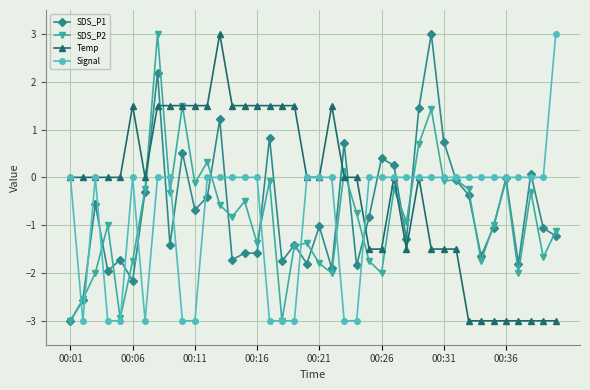

What is the lowest value of the Temp series?

-3.0